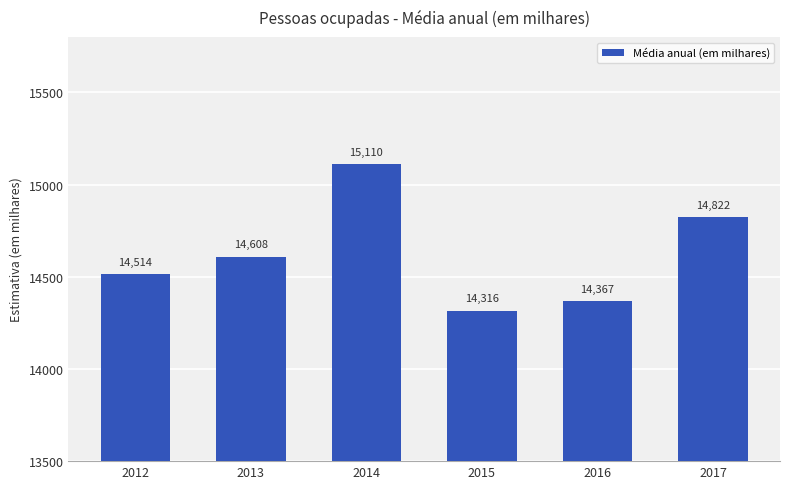

What is the greatest value displayed?

15110.0